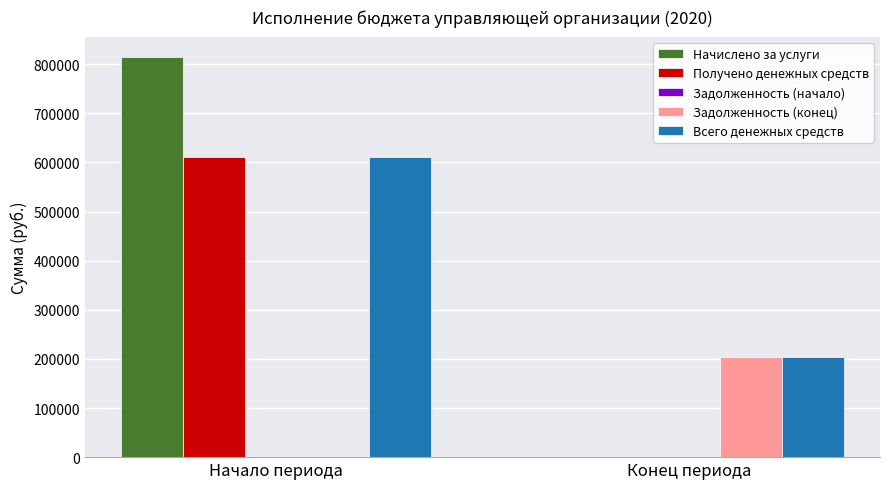

What is the spread (max minus min) of values at Конец периода?

204130